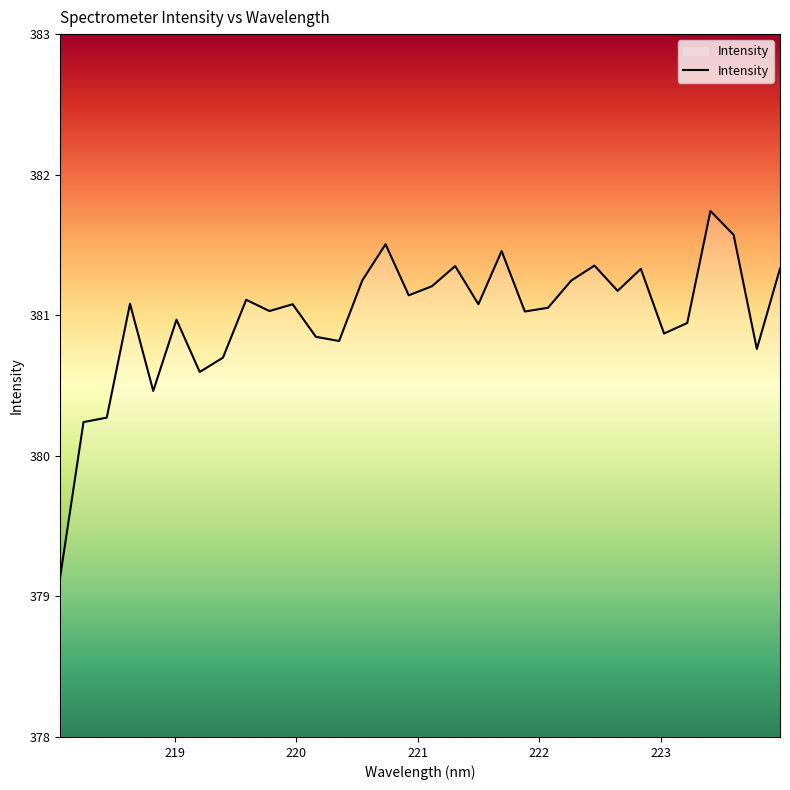

What is the maximum value shown in the chart?

381.7